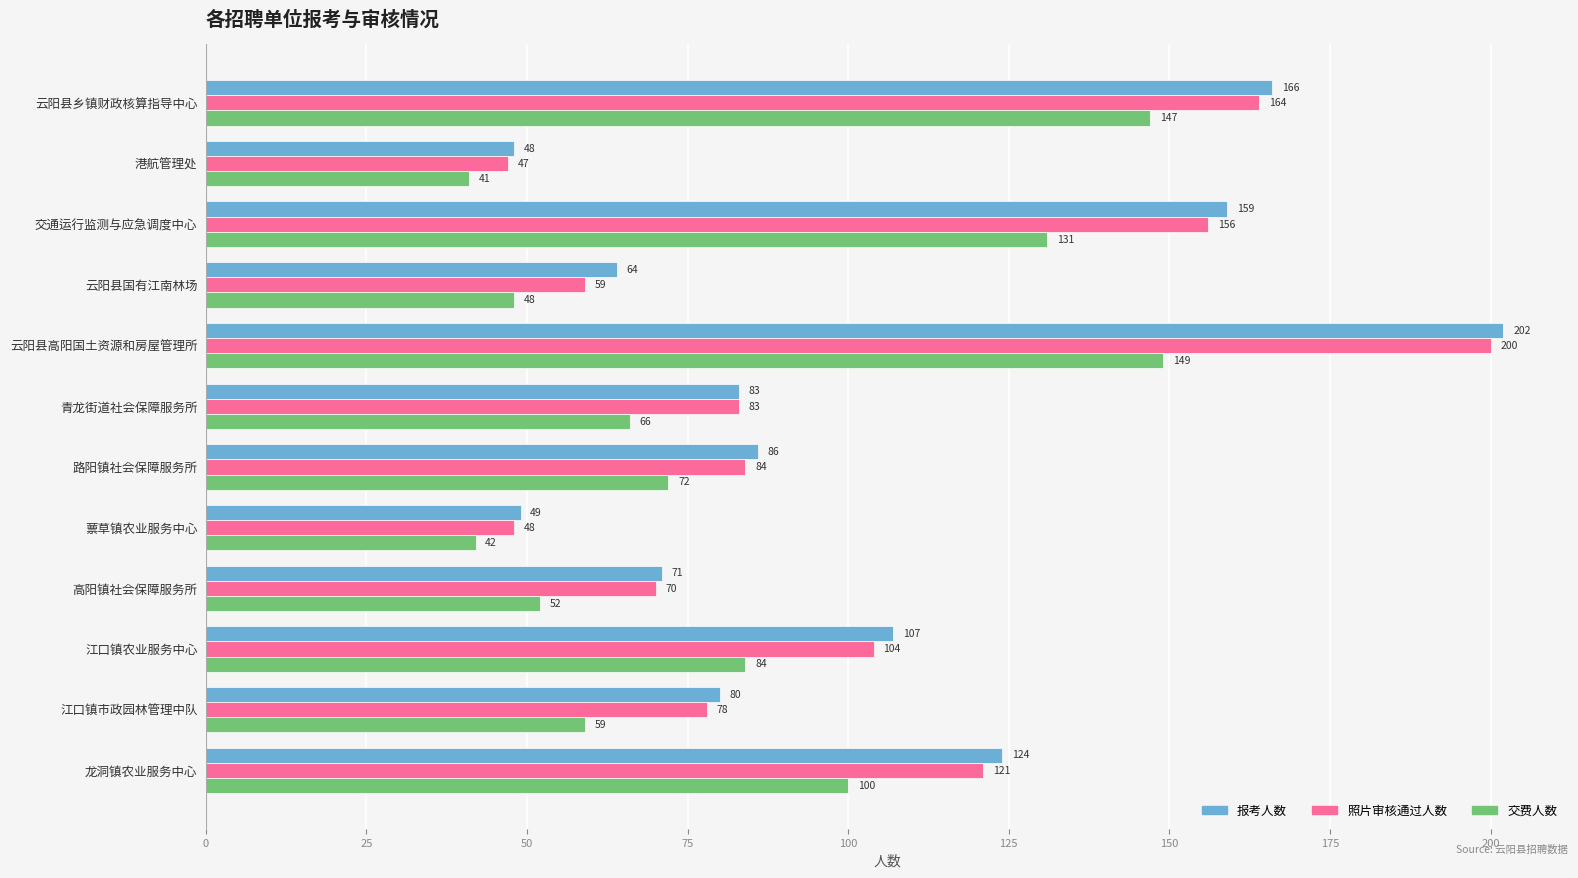

What is the minimum value for 照片审核通过人数?

47